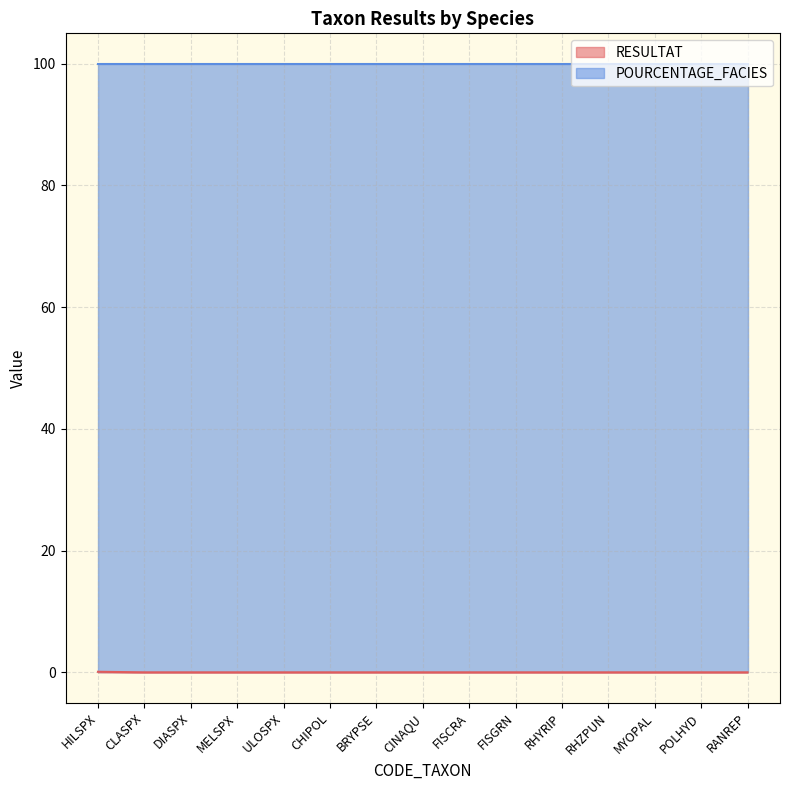

What is the greatest value displayed?

100.0